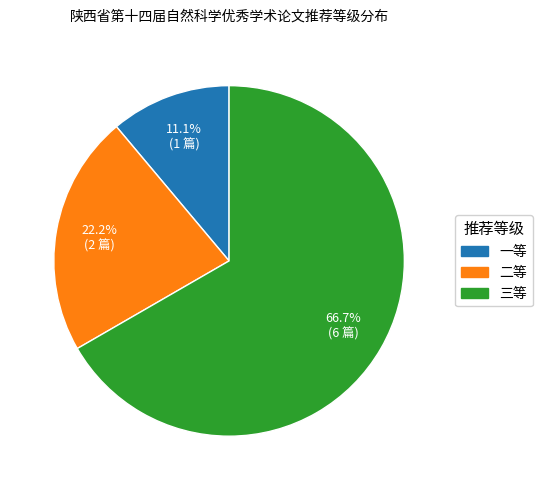

To the nearest percent, what is the combined percentage of 二等 and 一等?

33%